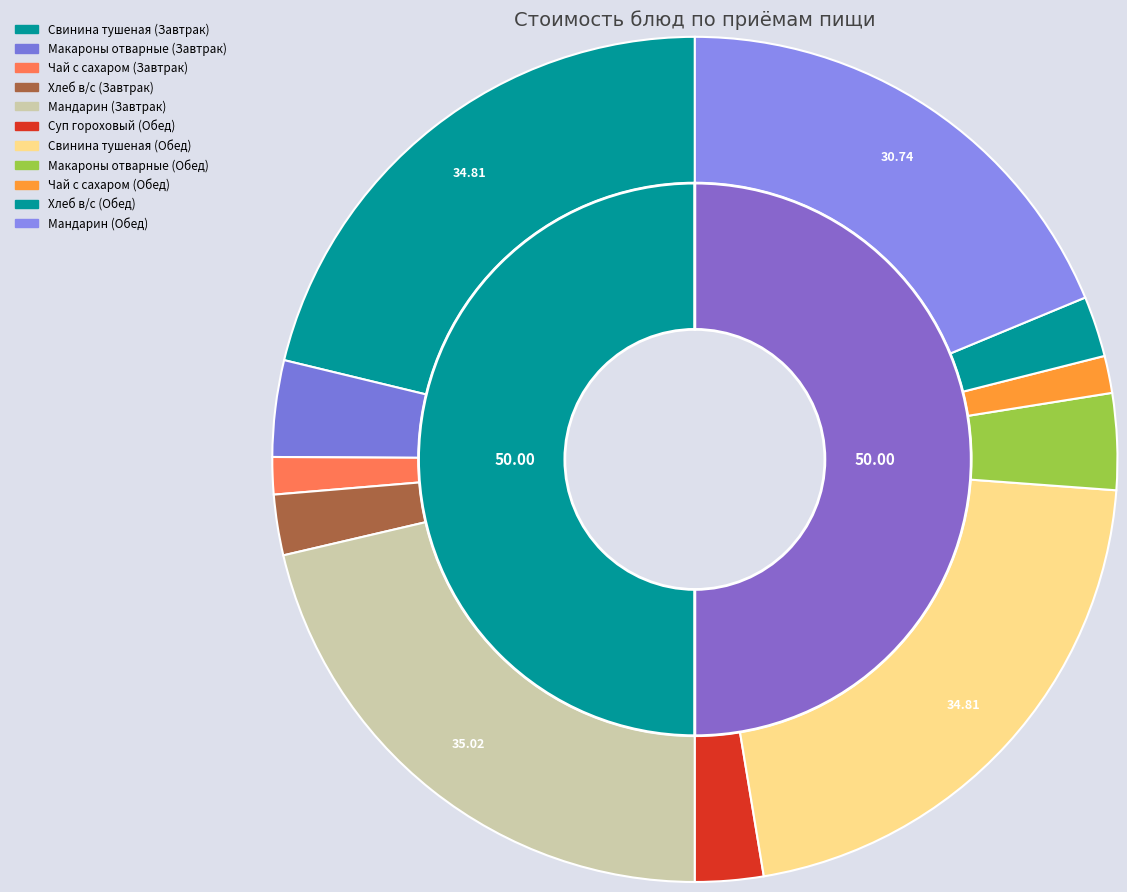

Between Мандарин (Обед) and Свинина тушеная (Завтрак), which is larger?

Свинина тушеная (Завтрак)